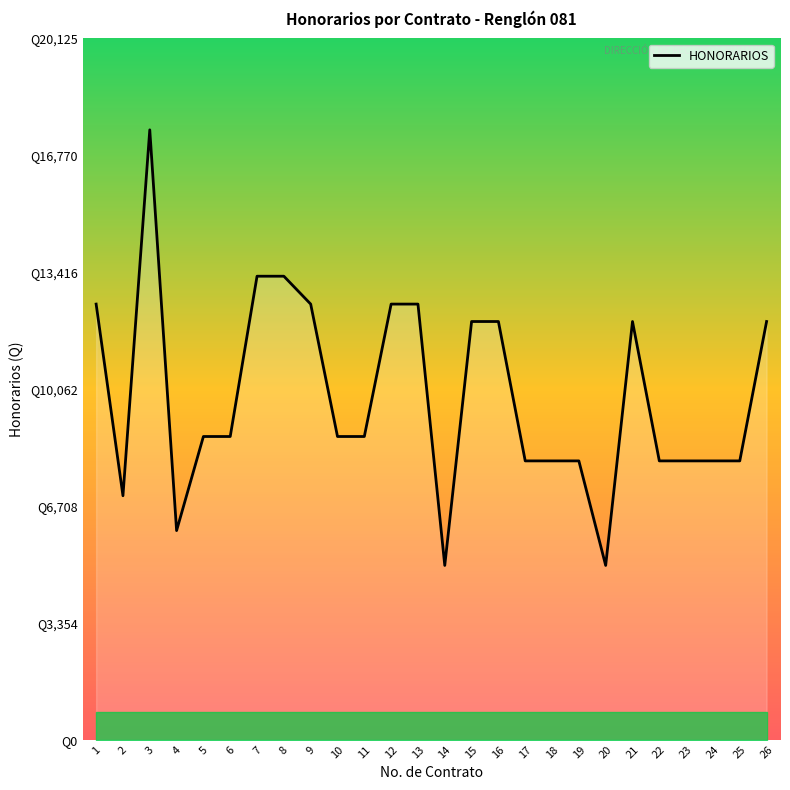

Reading left to right, extract all data points from this chart.

1=12500	2=7000	3=17500	4=6000	5=8700	6=8700	7=13300	8=13300	9=12500	10=8700	11=8700	12=12500	13=12500	14=5000	15=12000	16=12000	17=8000	18=8000	19=8000	20=5000	21=12000	22=8000	23=8000	24=8000	25=8000	26=12000